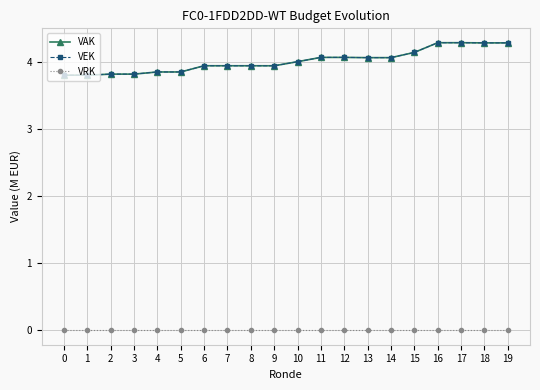

True or false: VRK and VEK intersect in this chart.

False